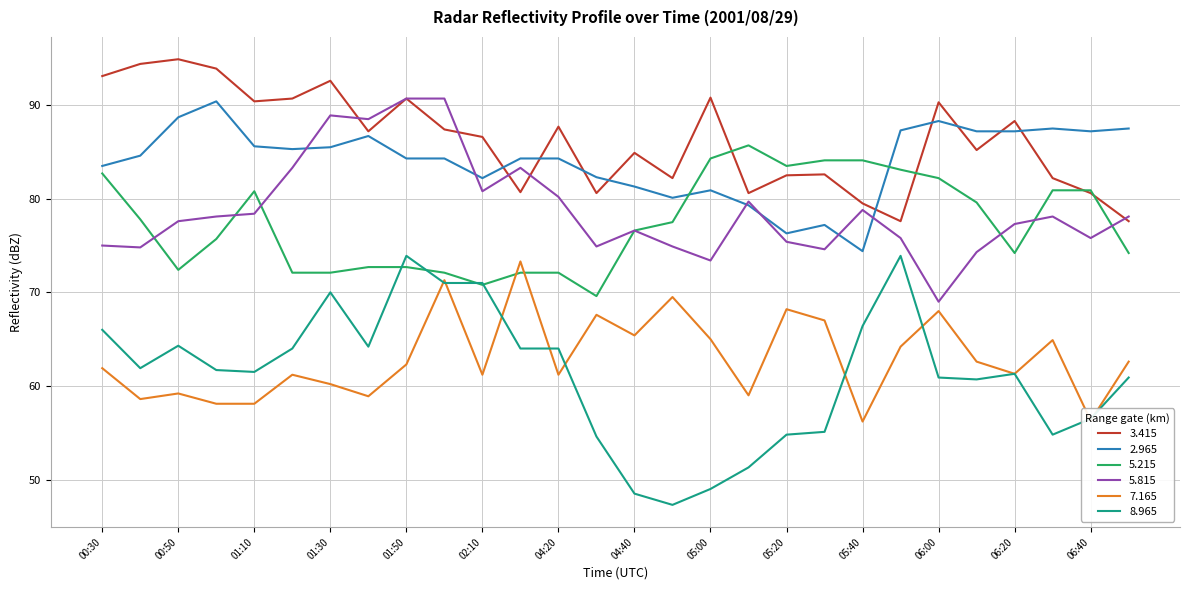

What is the minimum value for 8.965?

47.3